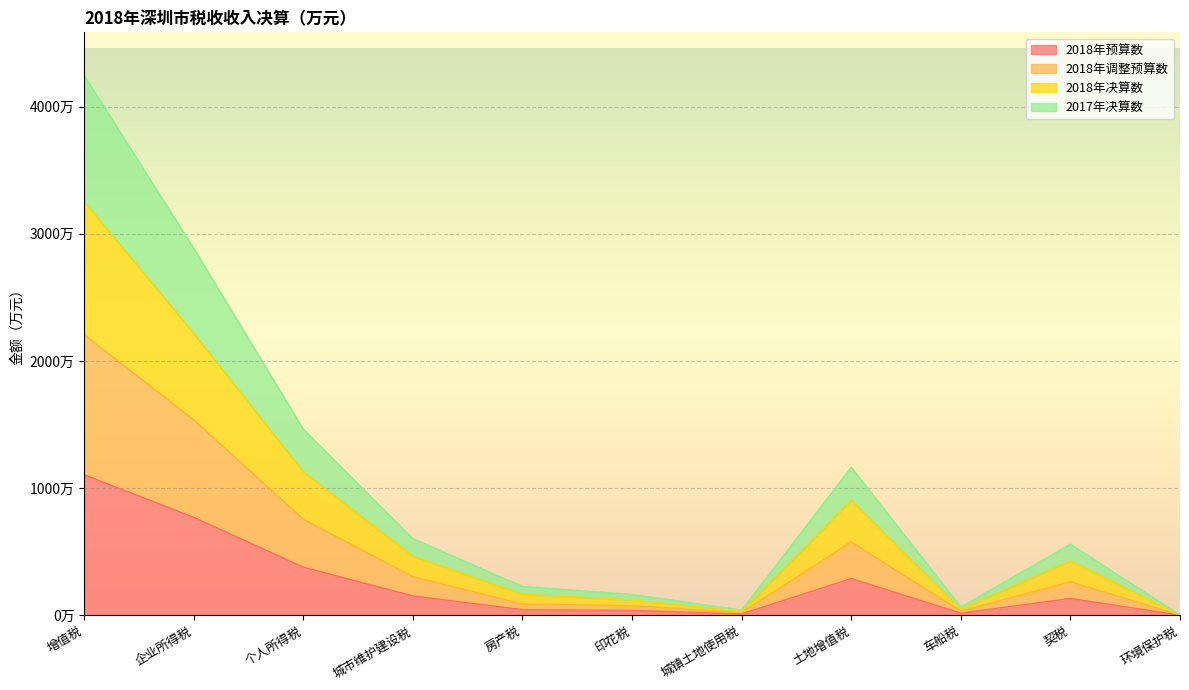

Which has a higher value, 土地增值税 or 企业所得税?

企业所得税